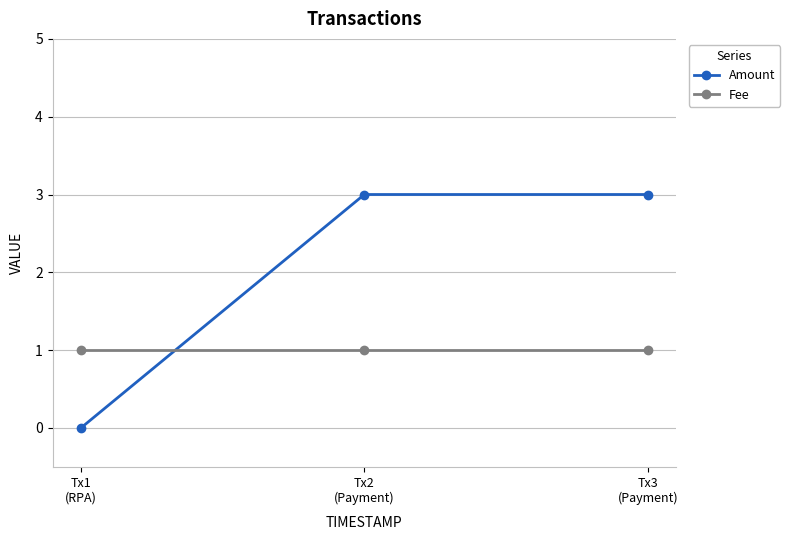

What is the label of the 1st point from the left?

Tx1
(RPA)